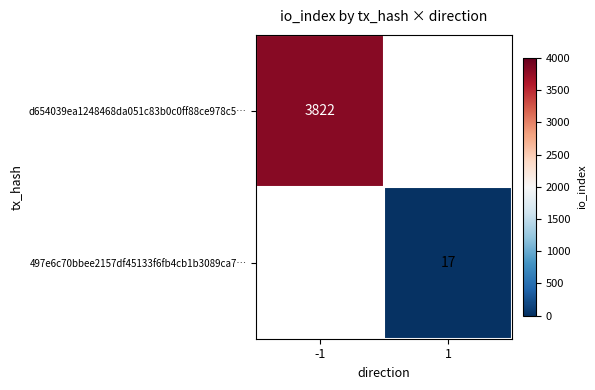

True or false: 497e6c70bbee2157df45133f6fb4cb1b3089ca7… has a value of 17 at 1.

True